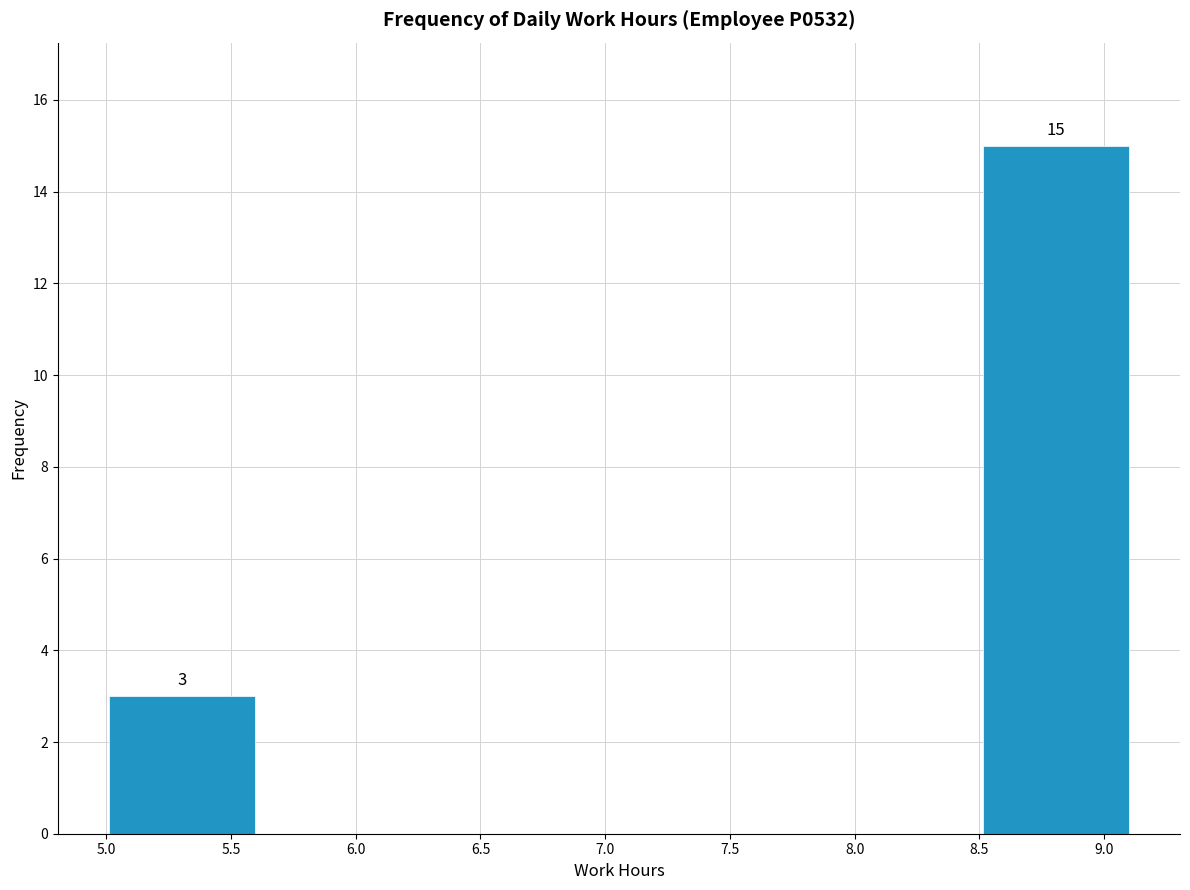

Over which range of the x-axis is the bar tallest?

8.50 to 9.10